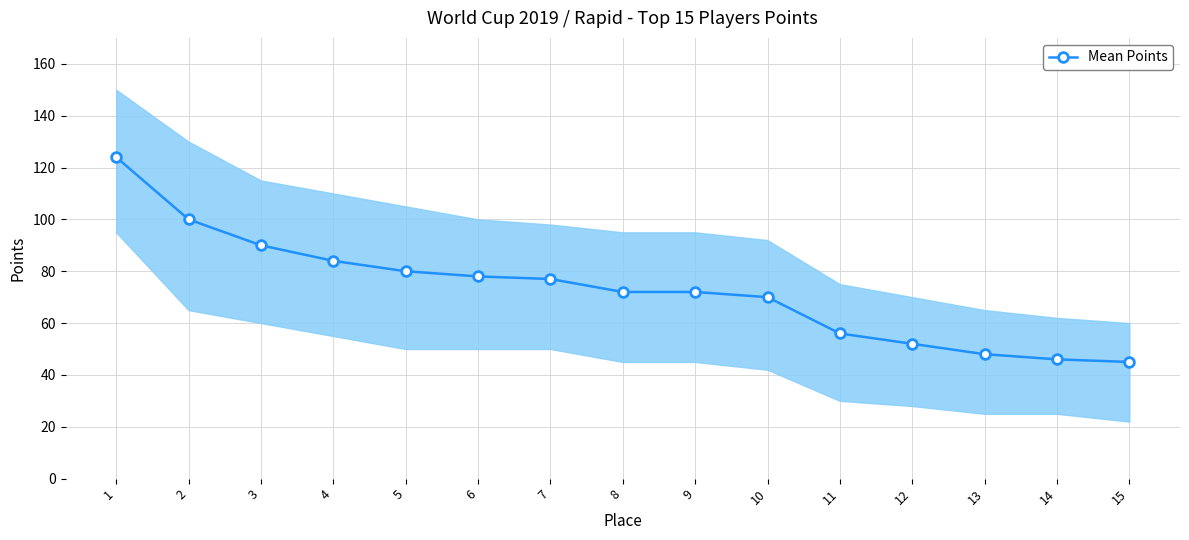

What is the approximate value at 9, to the nearest 10?

70